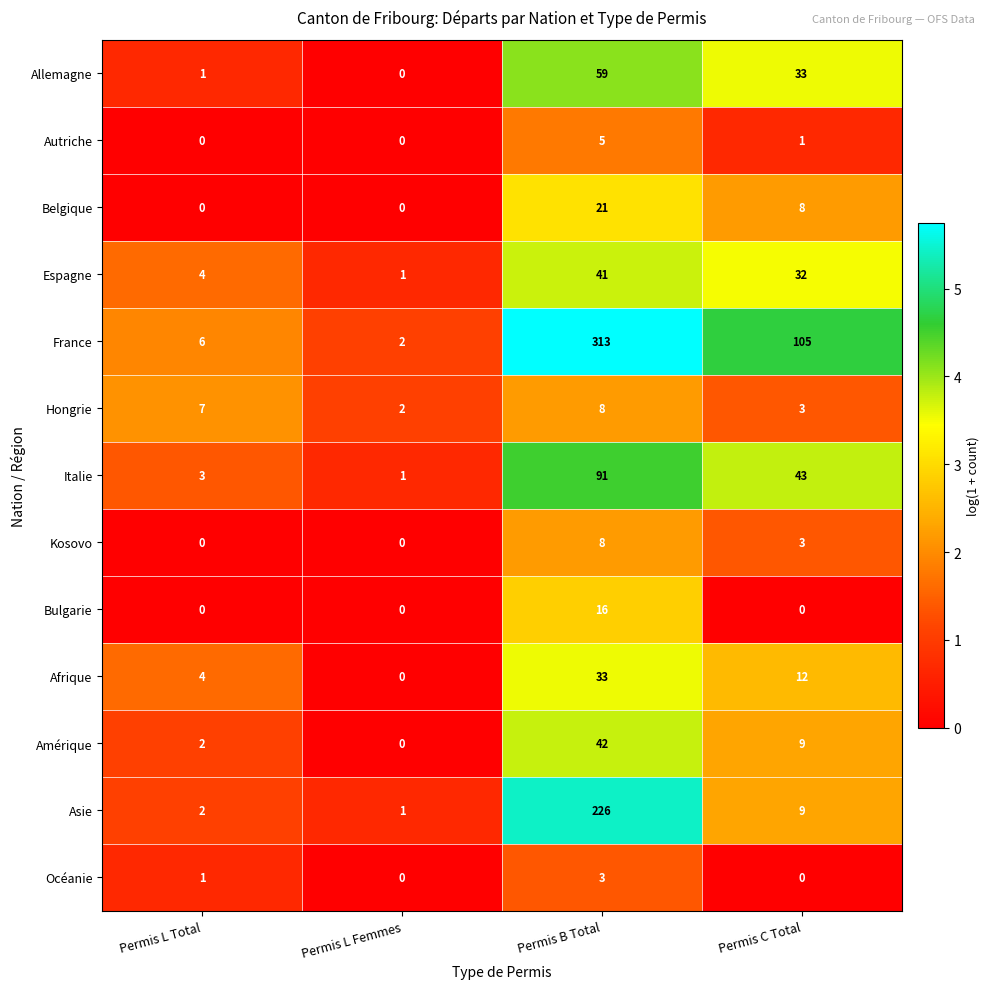

Which category has the highest value in the Espagne series?

Permis B Total